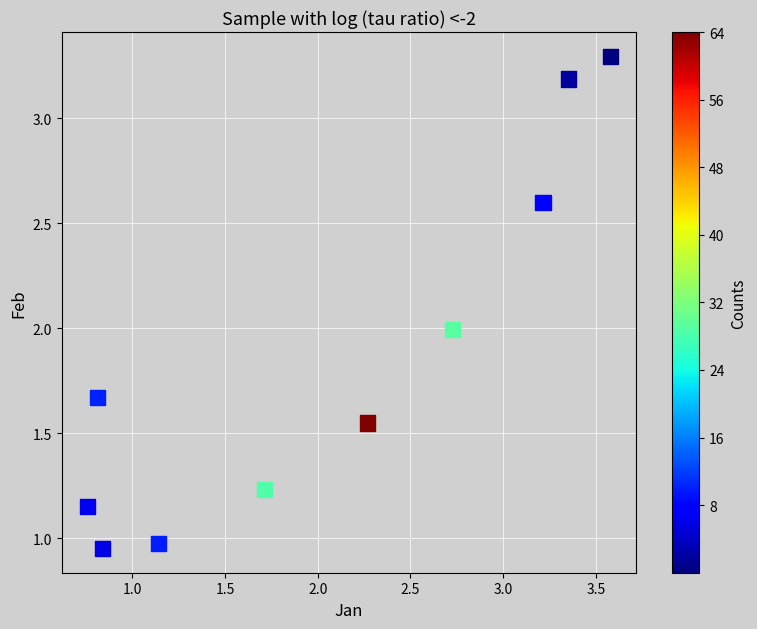

What is the average X value?

2.0